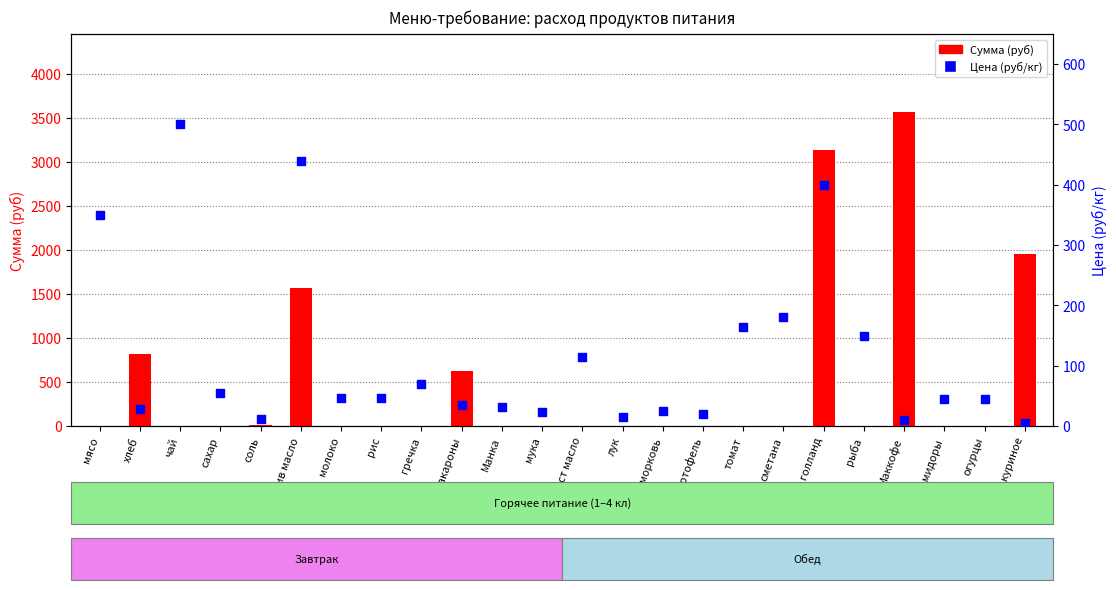

Which series has the largest Y range (max minus min)?

Сумма (руб)